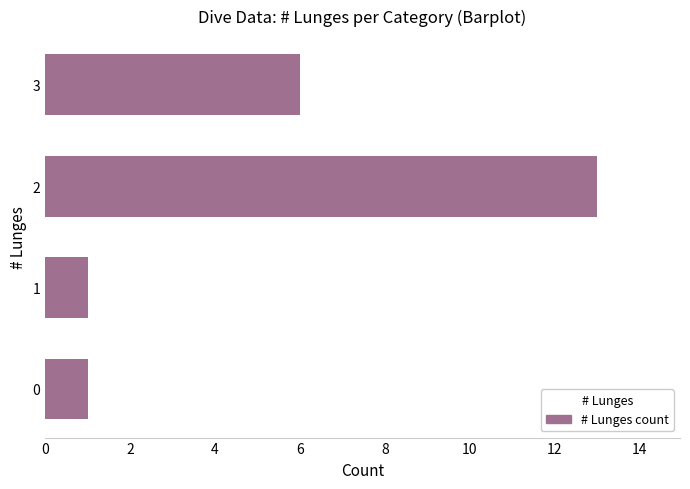

How many values are below 6?

2